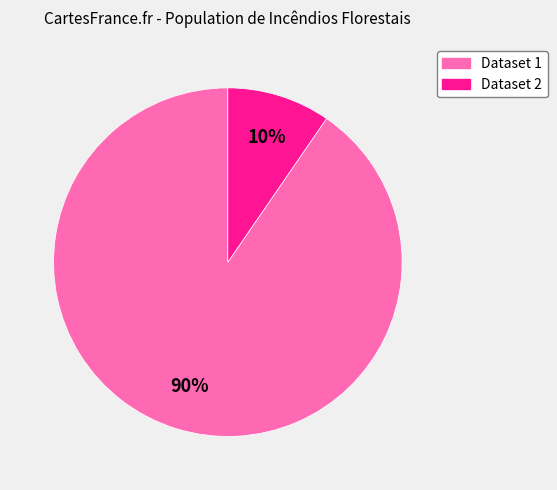

Is there a majority slice in this chart?

Yes